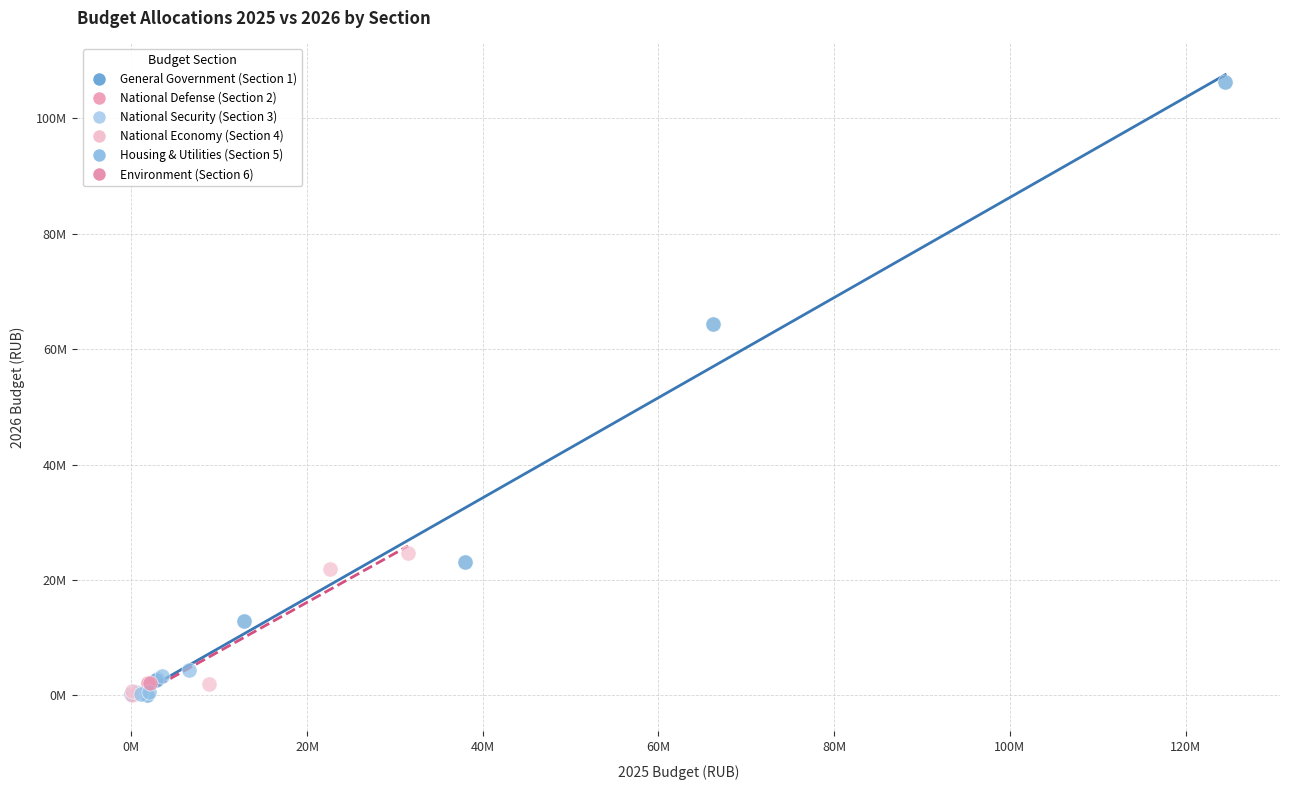

Which series contains the highest Y value?

General Government (Section 1)